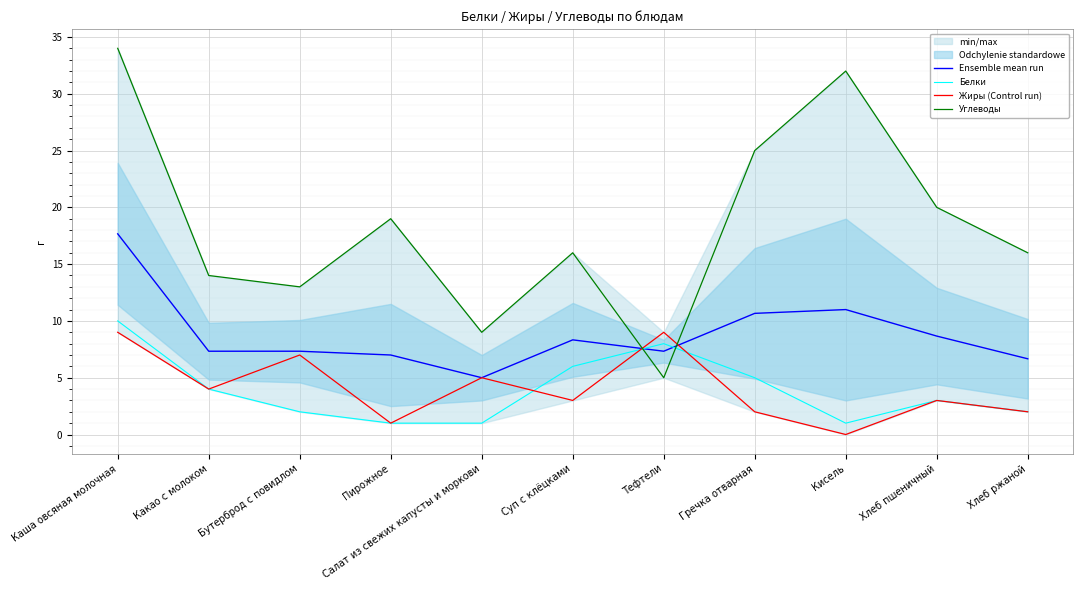

True or false: Жиры (Control run) has more than 1 interior local peaks.

True